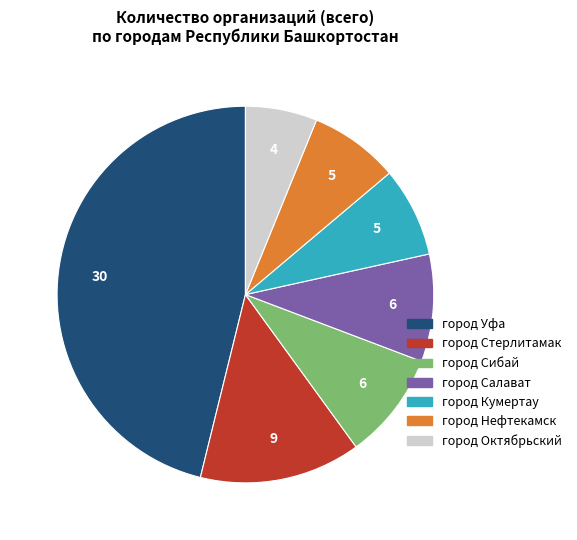

Count the number of slices in the pie.

7